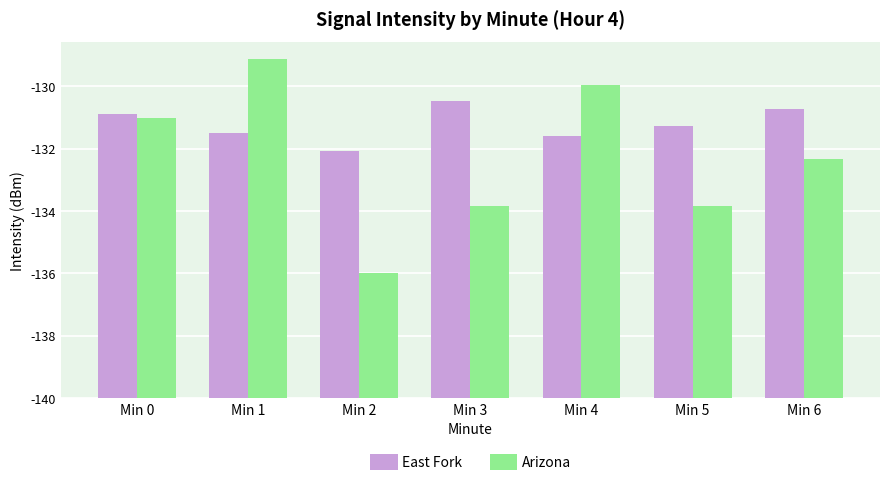

Reading left to right, list all the values displayed in this chart.

East Fork: Min 0=9.1	Min 1=8.5	Min 2=7.9	Min 3=9.5	Min 4=8.4	Min 5=8.7	Min 6=9.3
Arizona: Min 0=9.0	Min 1=10.9	Min 2=4.0	Min 3=6.2	Min 4=10.0	Min 5=6.1	Min 6=7.7